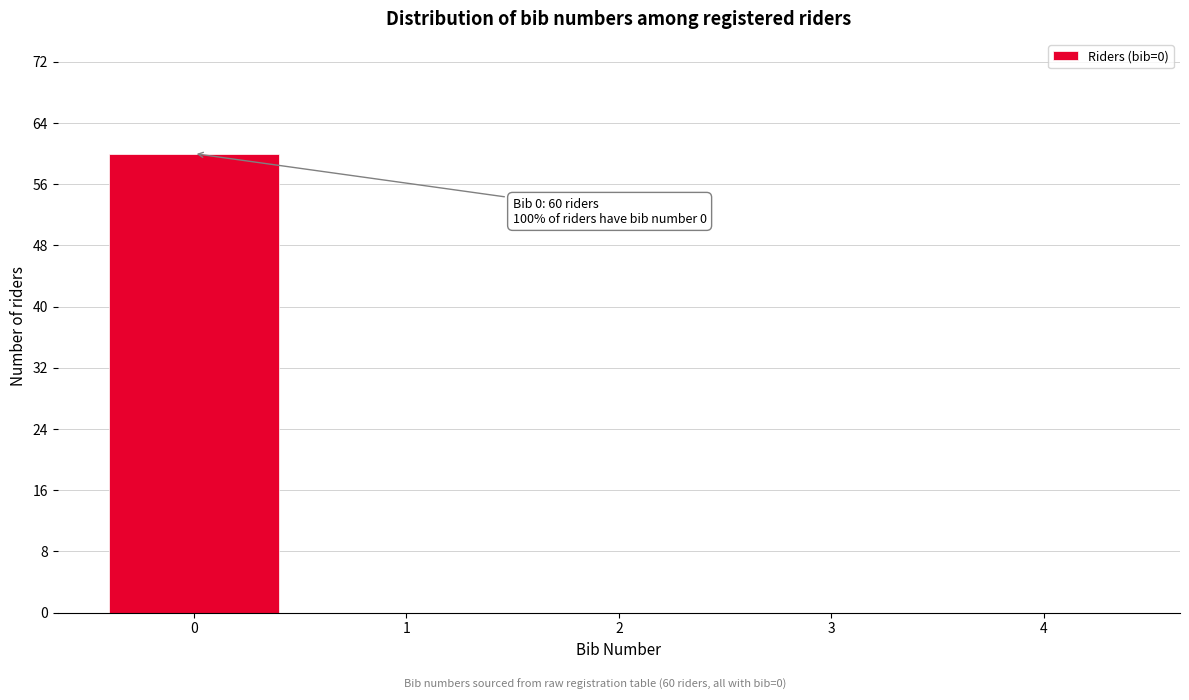

Which range on the x-axis has the tallest bar?

-0.5 to 0.5